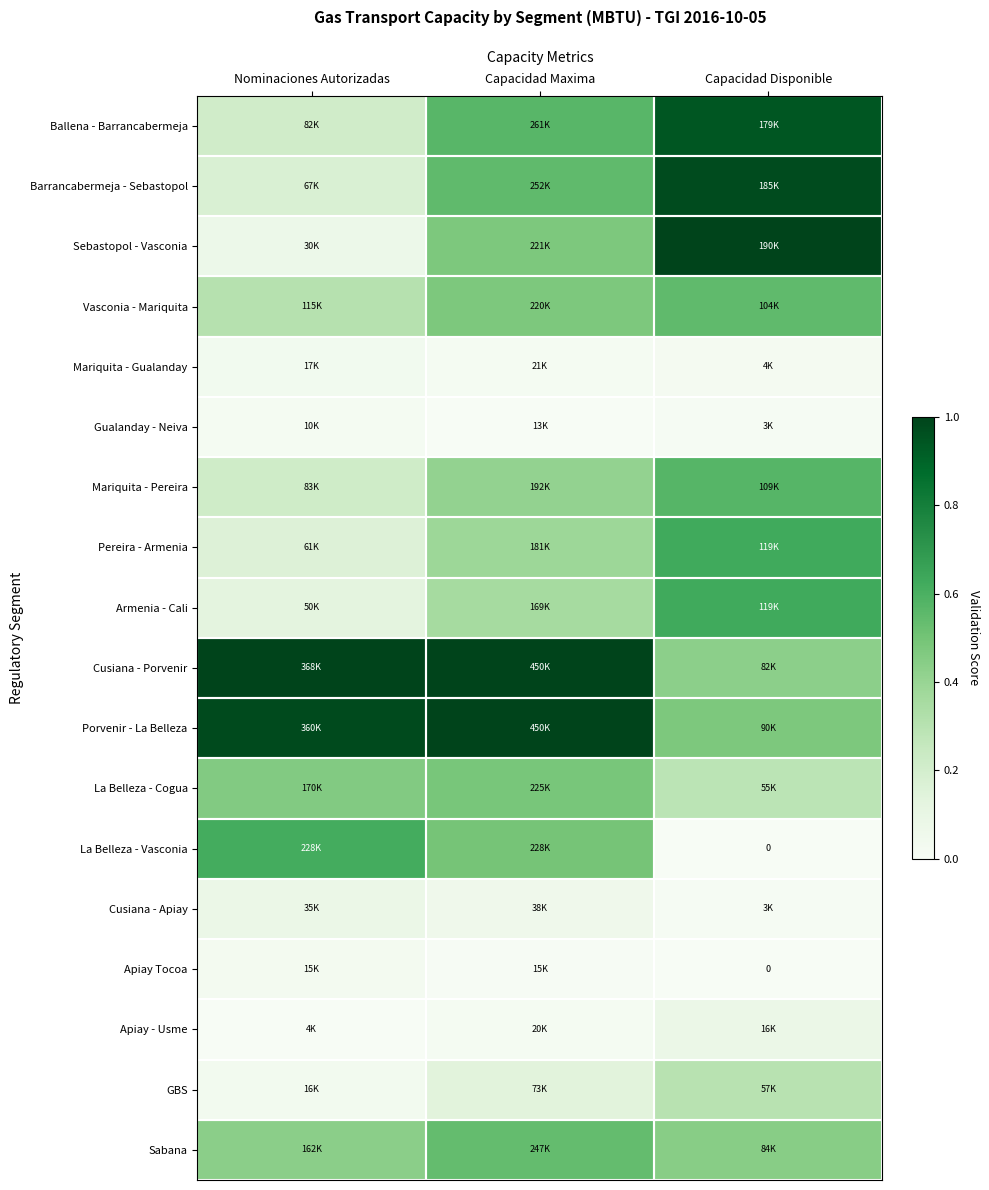

Where is La Belleza - Cogua nearest to the value 0?

Capacidad Disponible